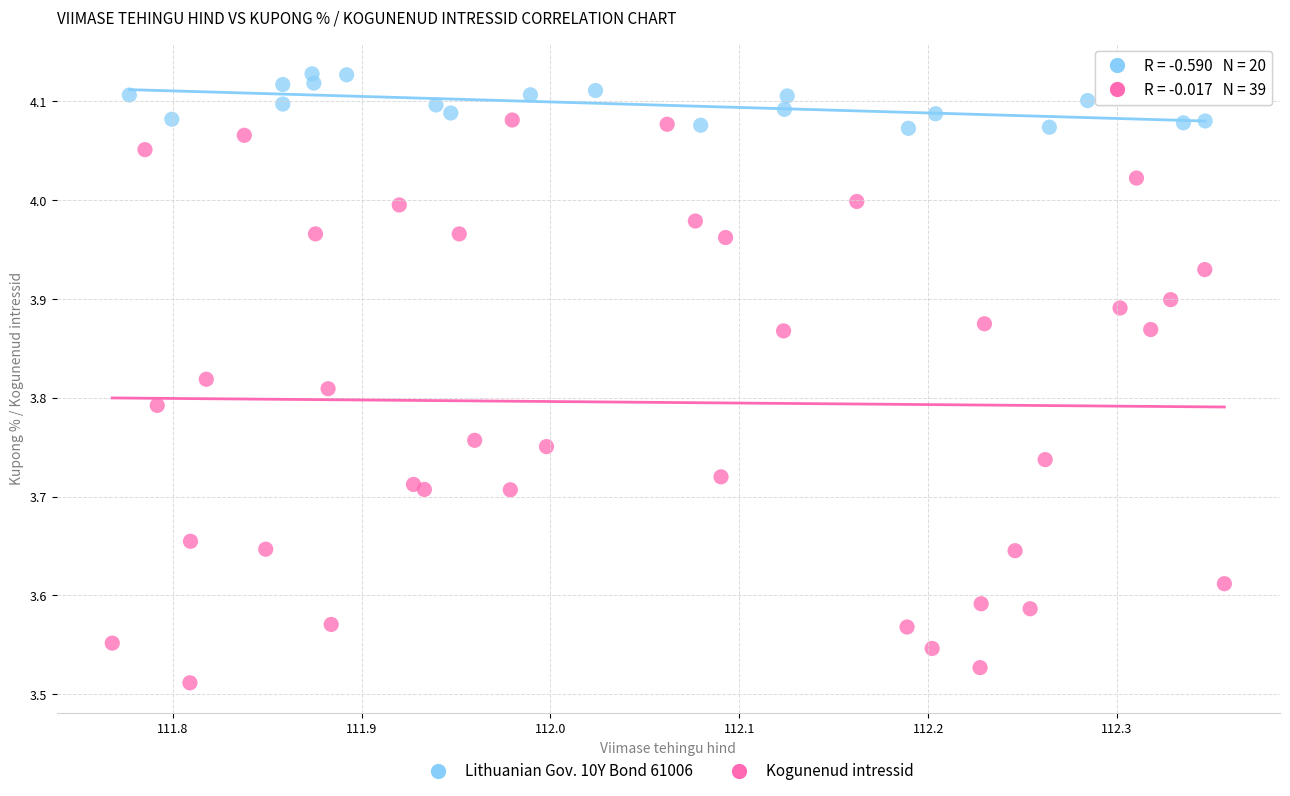

Which series reaches the maximum Y coordinate?

Lithuanian Gov. 10Y Bond 61006